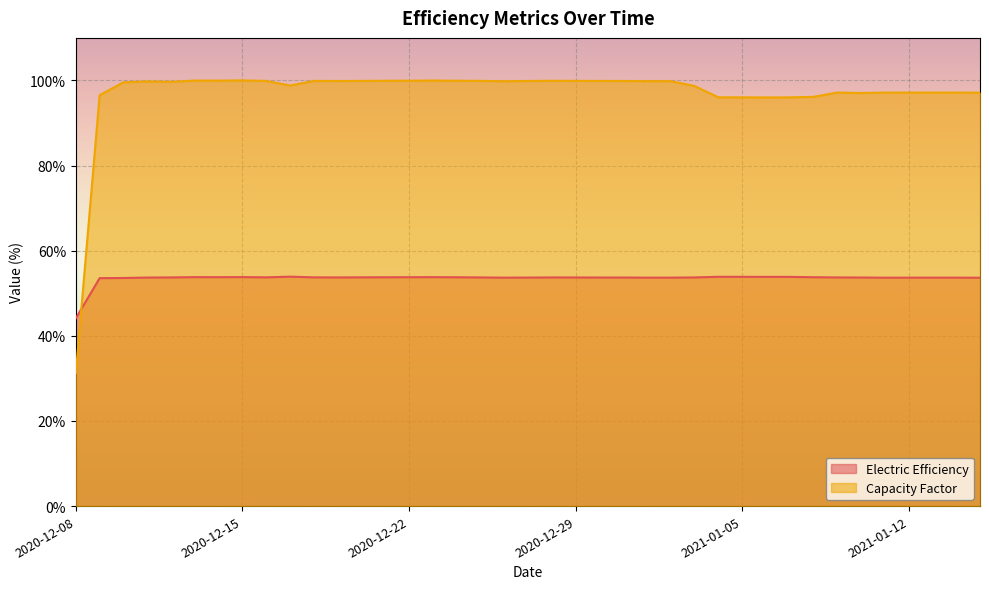

Where is the first local minimum for Electric Efficiency?

2020-12-14